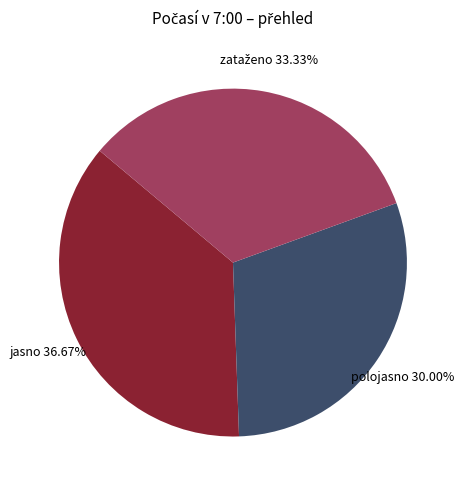

To the nearest percent, what is the average slice percentage?

33%